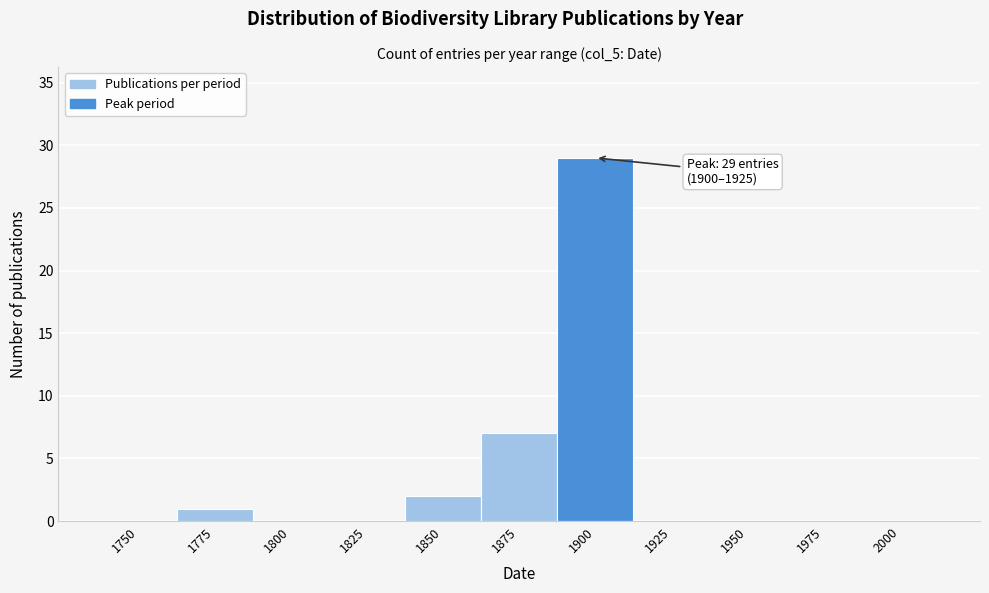

Reading left to right, list all the values displayed in this chart.

1750=0	1775=1	1800=0	1825=0	1850=2	1875=7	1900=29	1925=0	1950=0	1975=0	2000=0